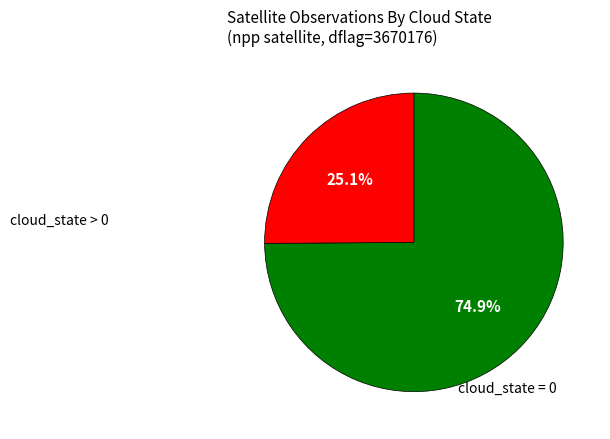

Is there a majority slice in this chart?

Yes